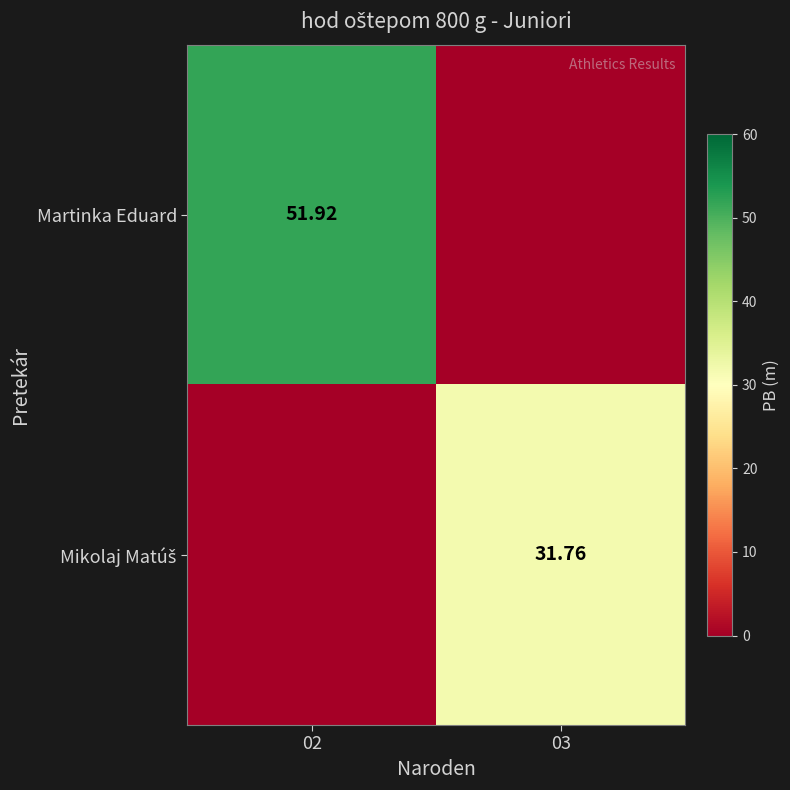

Is the value of Martinka Eduard at 02 greater than the value of Mikolaj Matúš at 02?

Yes